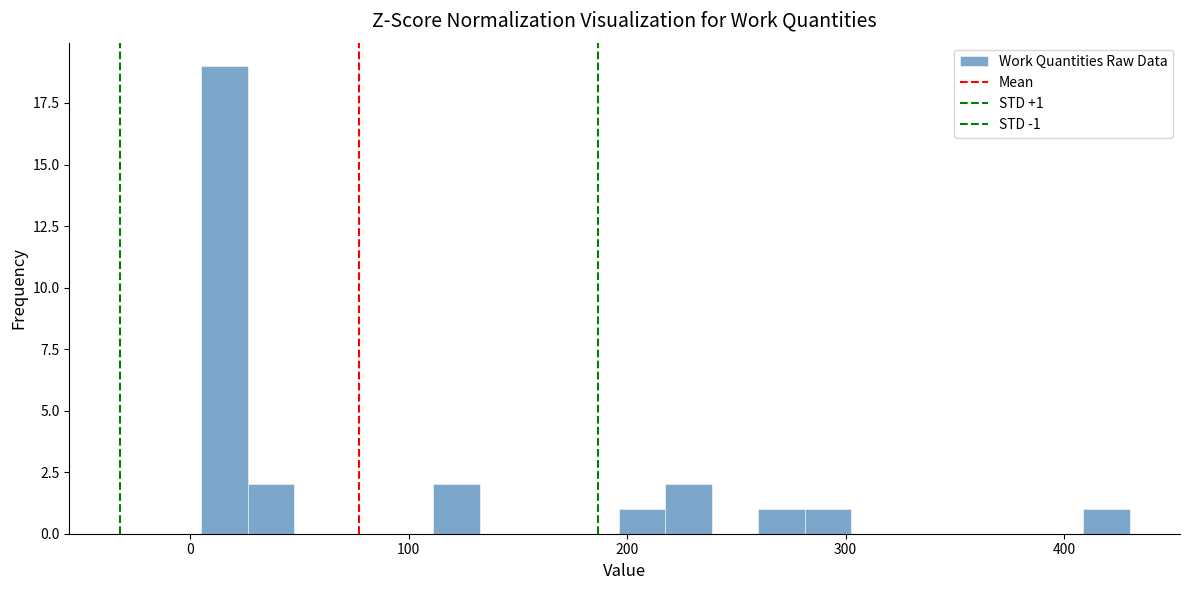

Around what value on the x-axis is the tallest bar? Give the approximate position of its centre, as read against the axis.

20